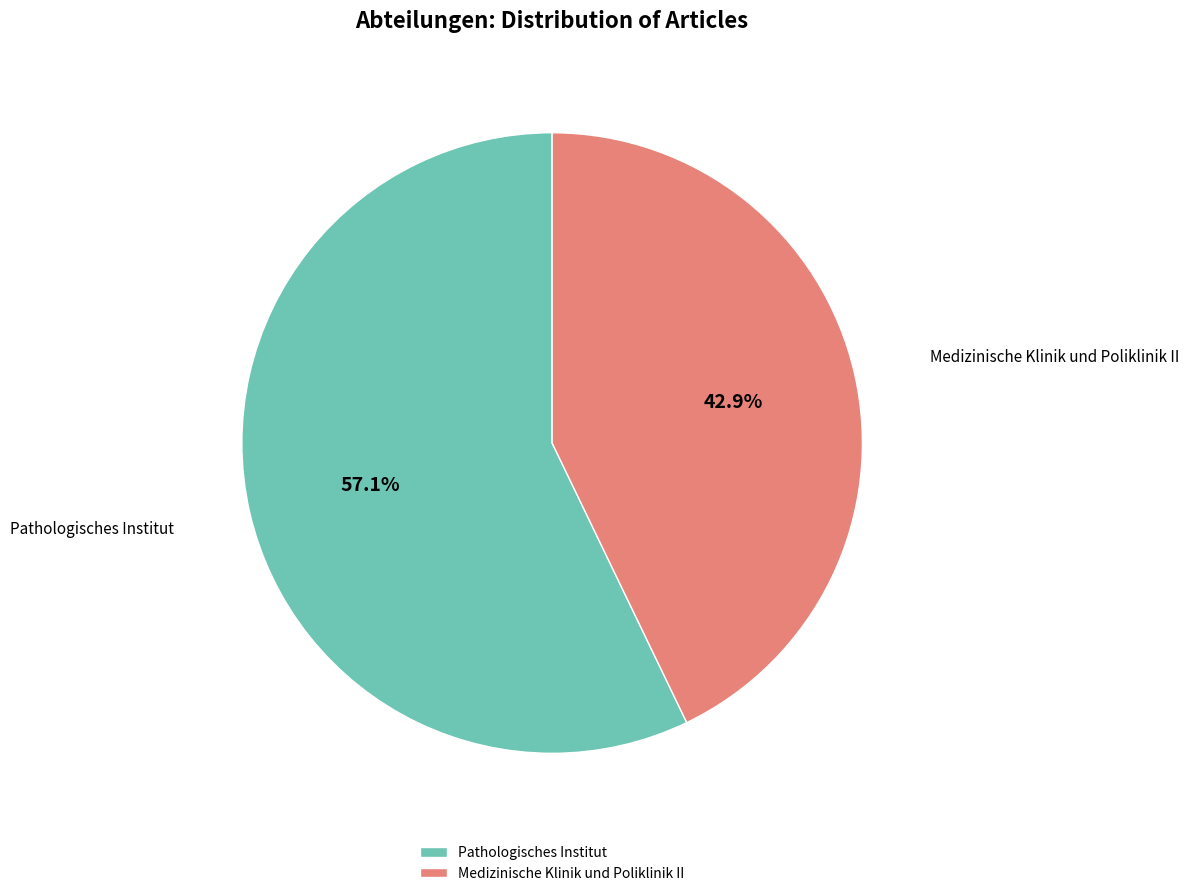

Combined, what portion of the pie is Medizinische Klinik und Poliklinik II and Pathologisches Institut?

100.0%